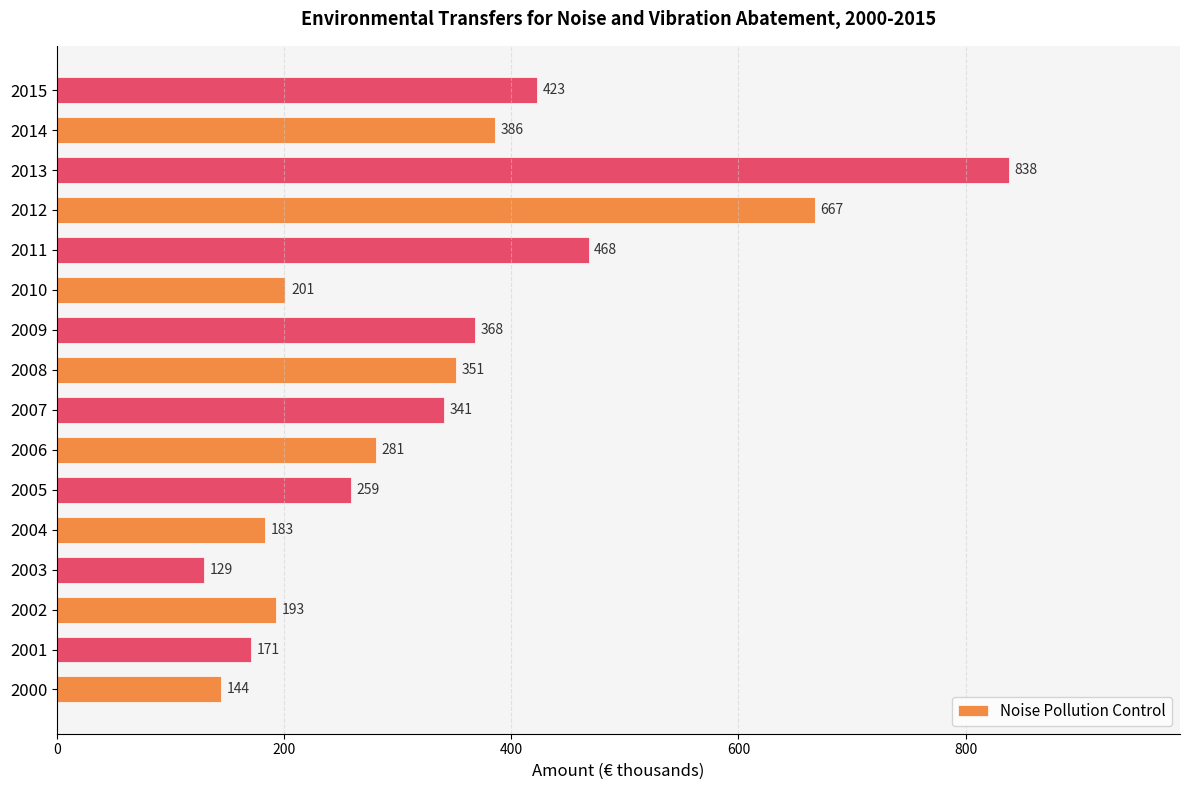

Between 2007 and 2006, which is larger?

2007